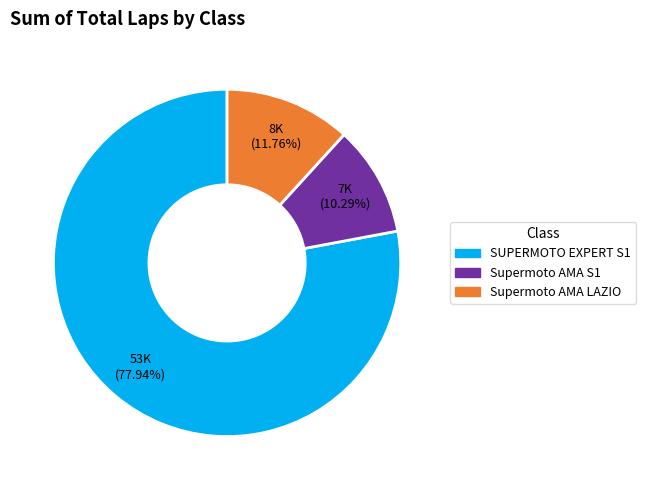

Combined, do Supermoto AMA LAZIO and Supermoto AMA S1 account for over 50%?

No